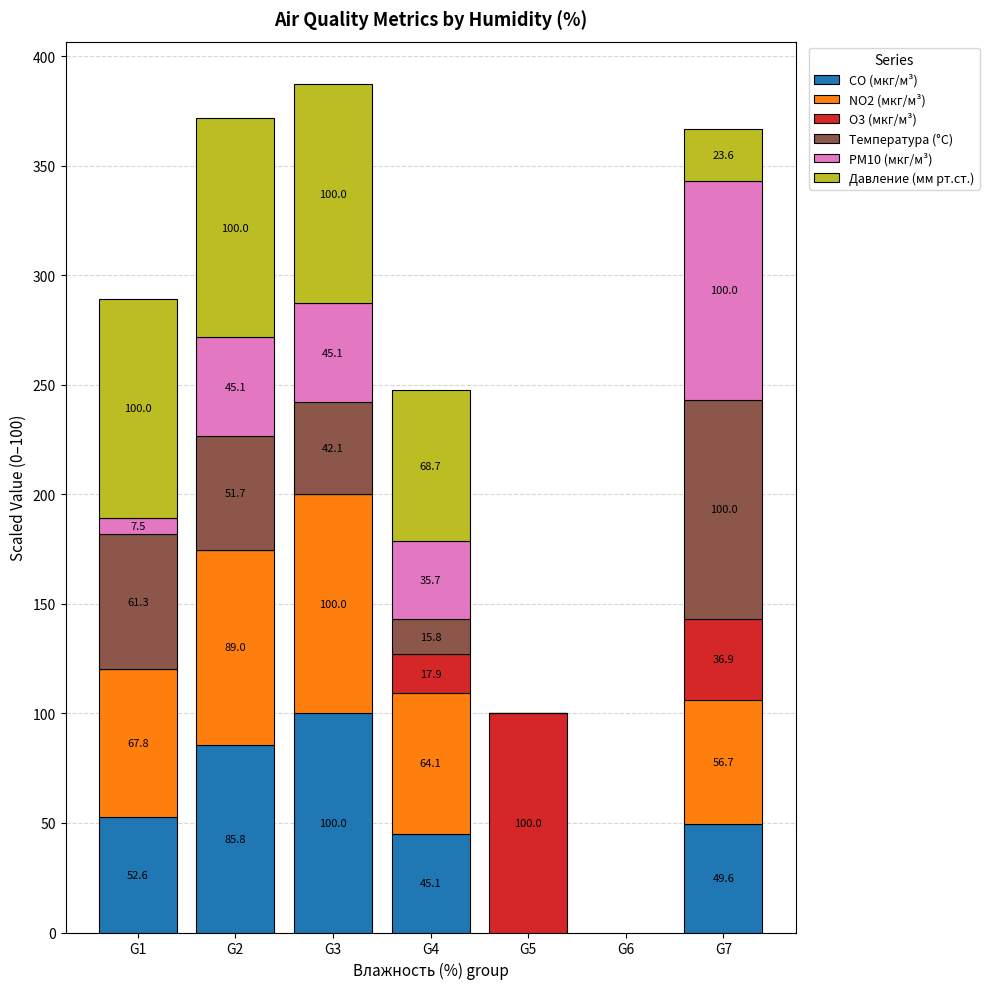

What is the total value across all series at G5?

100.0